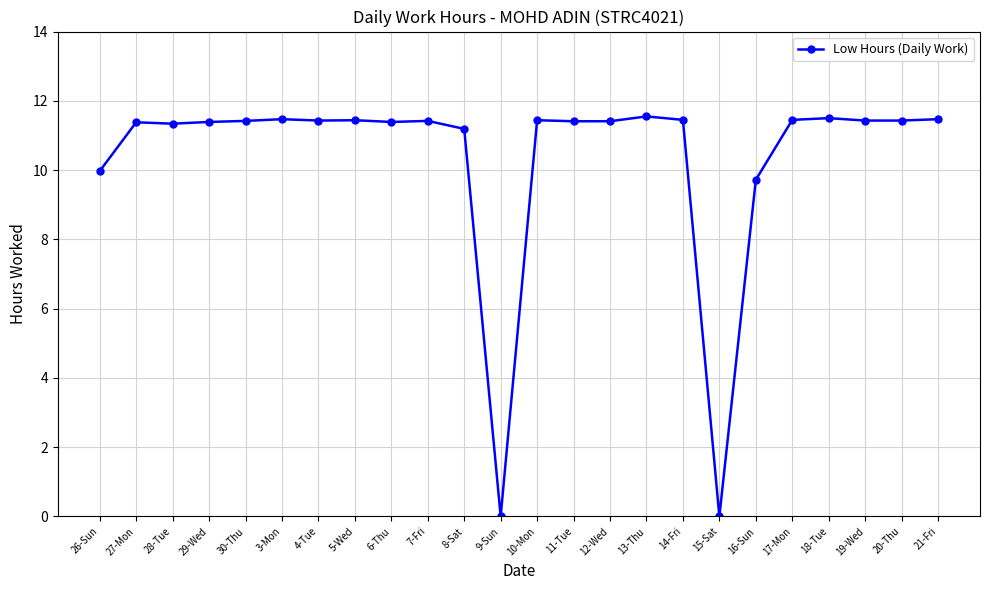

Is it true that the value at 27-Mon is 19.2?

False